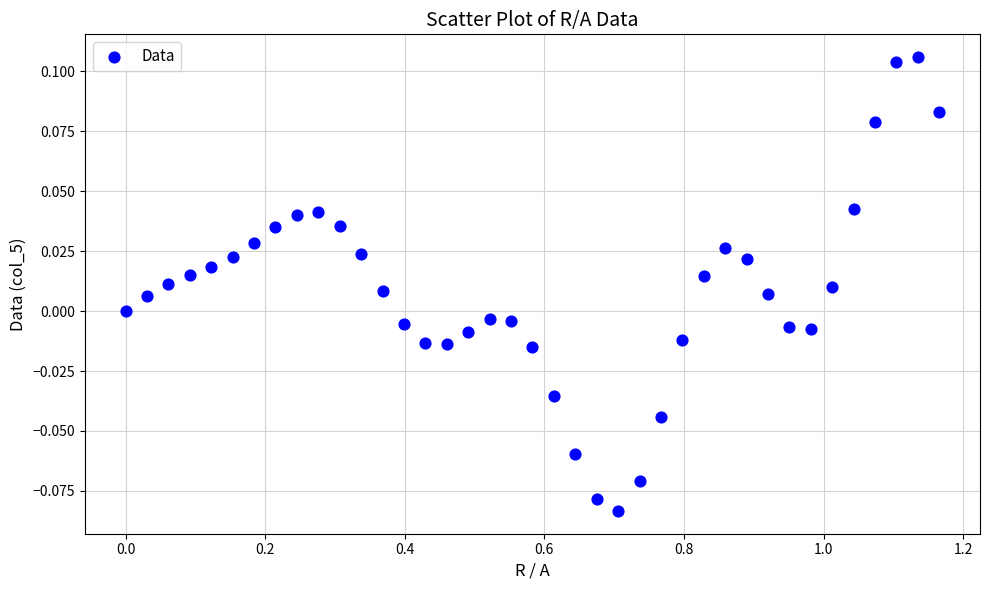

What is the range of X values (max minus min)?

1.2